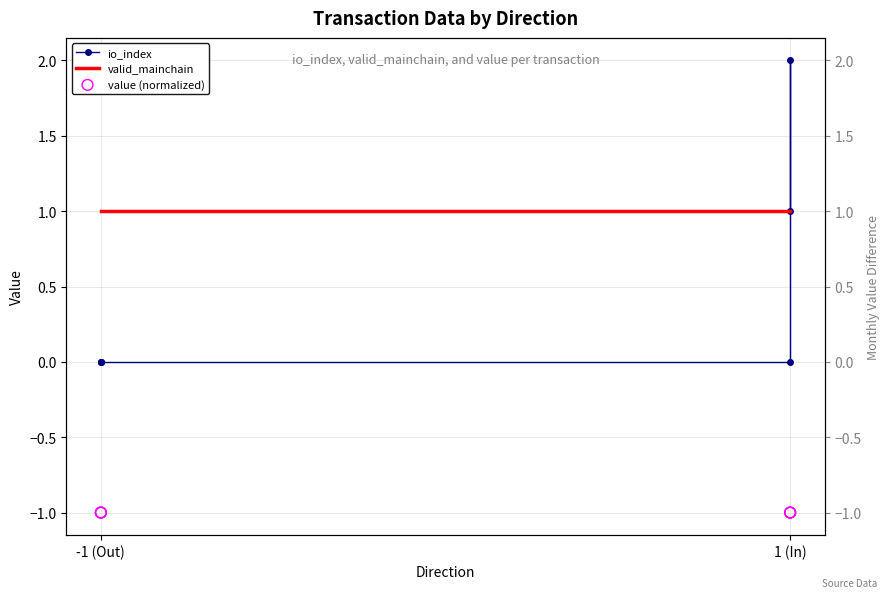

Which series contains the highest Y value?

io_index